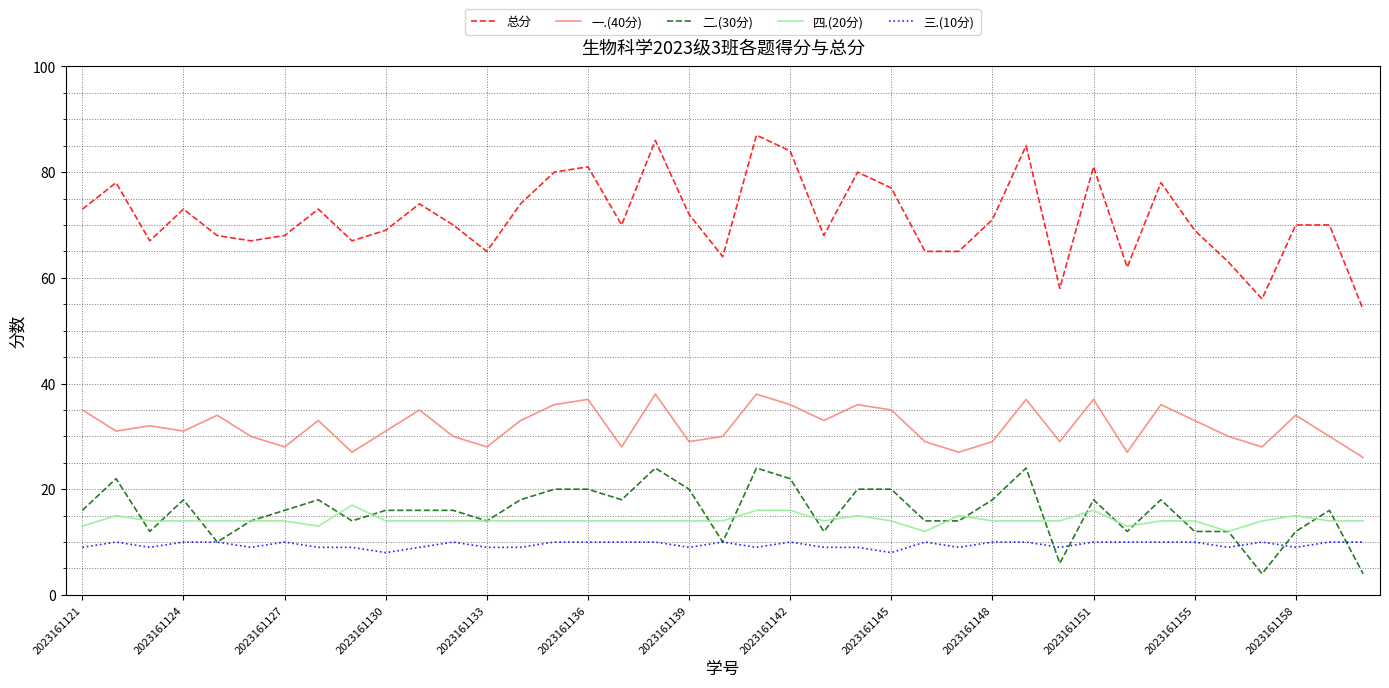

Which series has the largest total across all categories?

总分